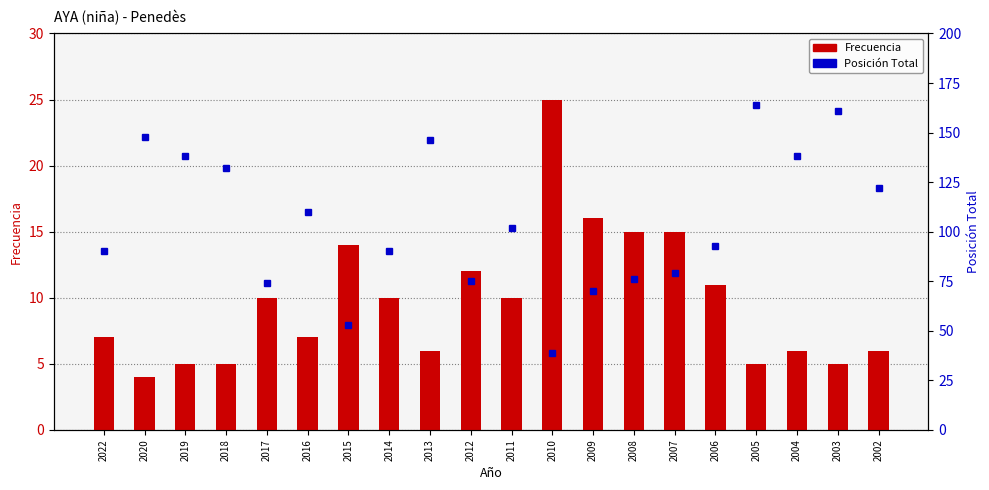

Which has a higher value, 2009 or 2012?

2009